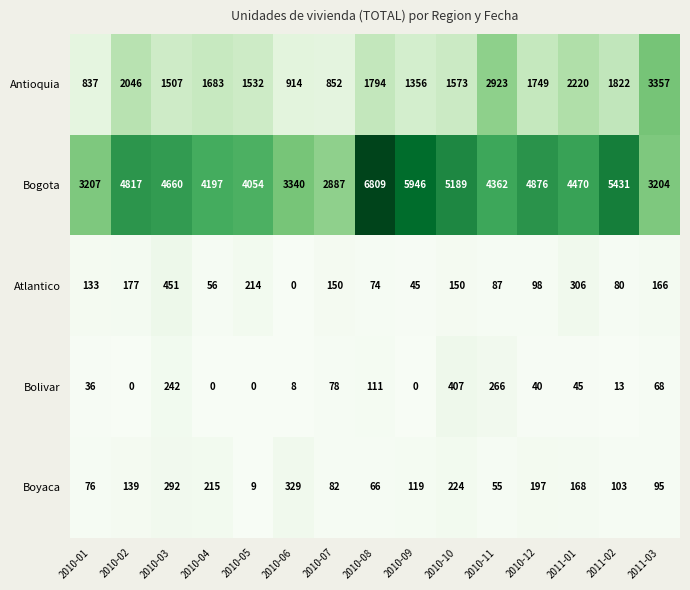

Which series has the largest range (max minus min)?

Bogota